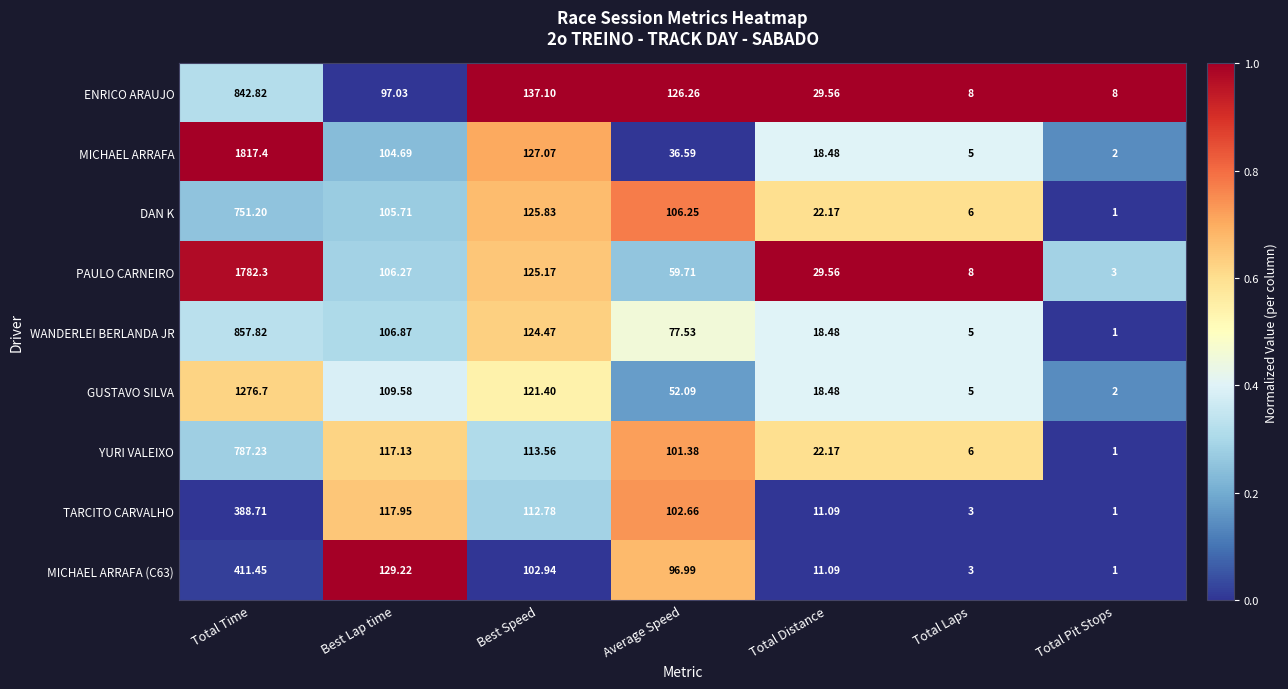

Which series changed the most between Total Distance and Total Pit Stops?

PAULO CARNEIRO